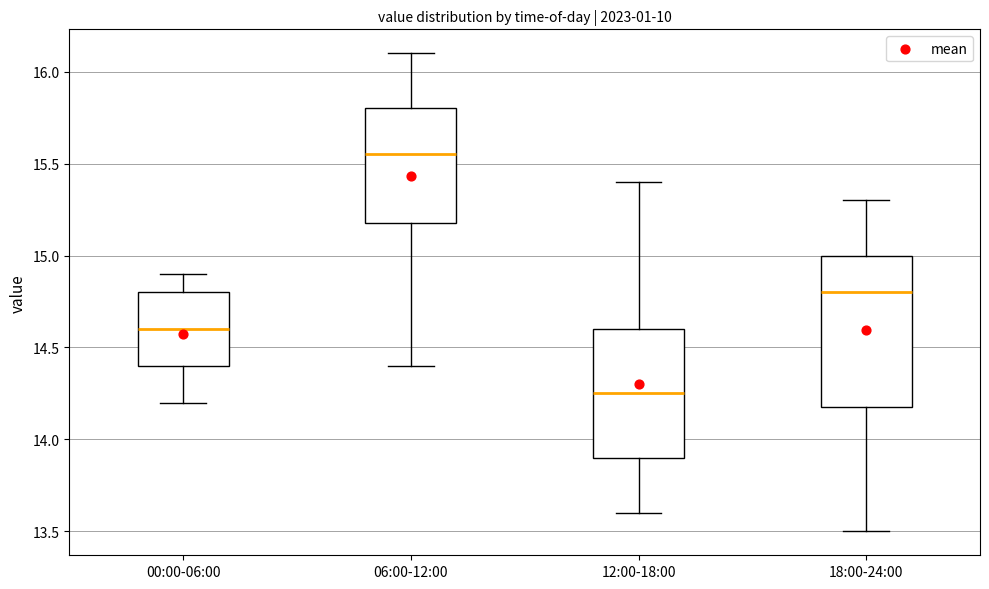

Reading left to right, read every box against the y-axis: the position of its median line, the range the box covers, and the ends of its whiskers. The values are not printed on the chart, so give them approximately, as read against the axis.

00:00-06:00: median 14.60, box 14.40 to 14.80, whiskers 14.20 to 14.90
06:00-12:00: median 15.55, box 15.20 to 15.80, whiskers 14.40 to 16.10
12:00-18:00: median 14.25, box 13.90 to 14.60, whiskers 13.60 to 15.40
18:00-24:00: median 14.80, box 14.20 to 15.00, whiskers 13.50 to 15.30